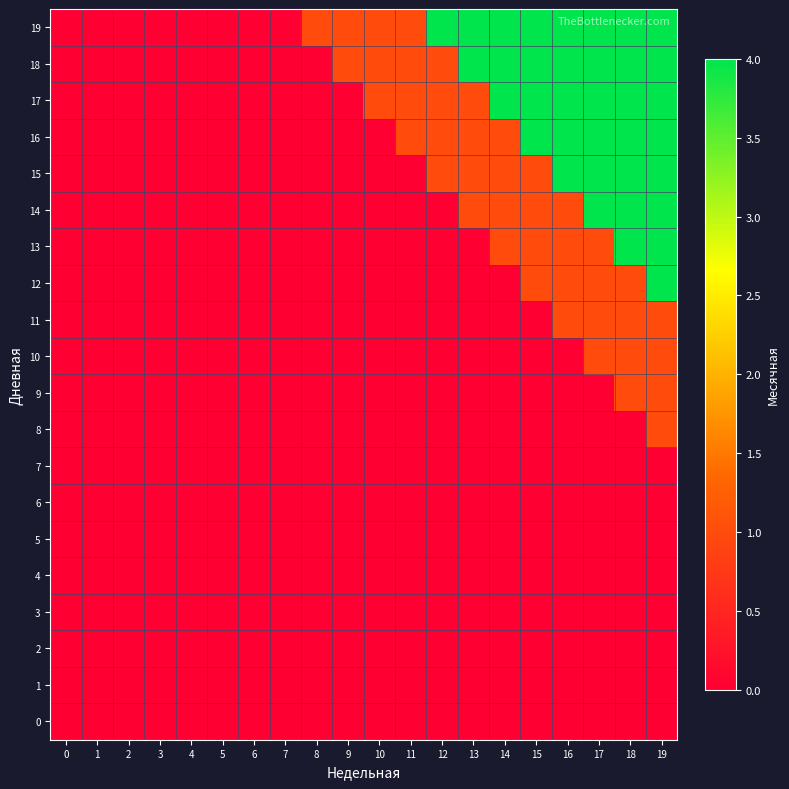

At how many categories does at least one series exceed 3?

8